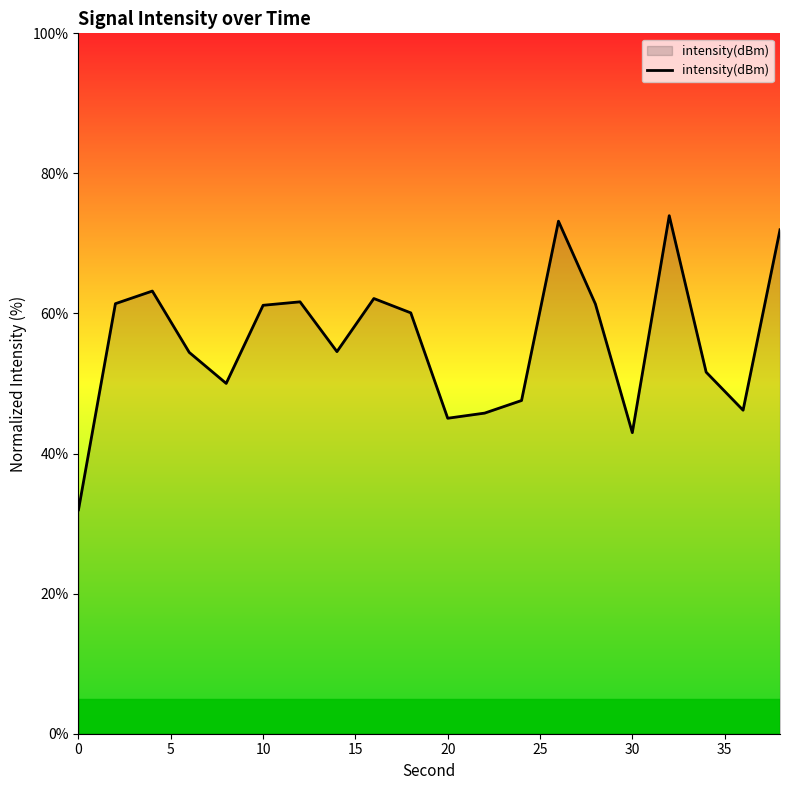

What is the greatest value displayed?

74.0